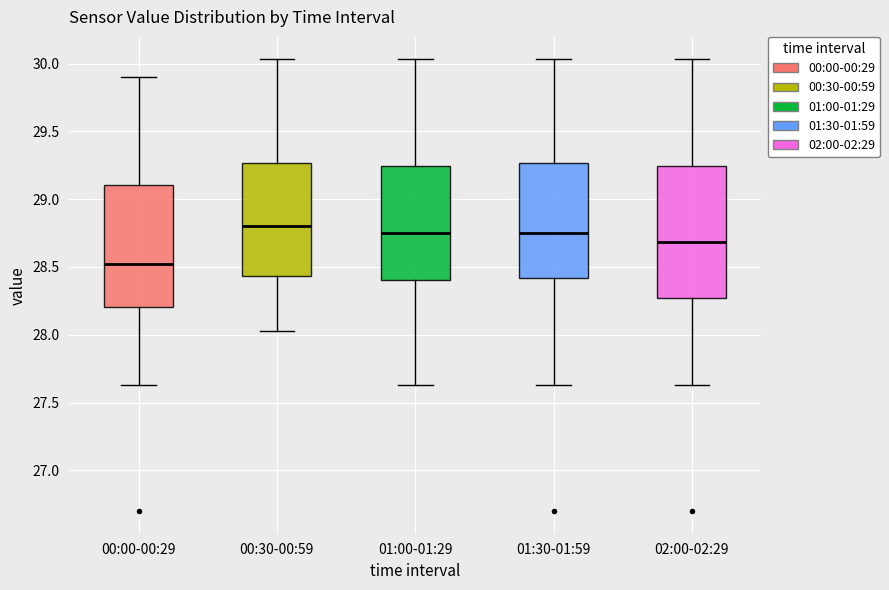

Reading left to right, read every box against the y-axis: the position of its median line, the range the box covers, and the ends of its whiskers. The values are not printed on the chart, so give them approximately, as read against the axis.

00:00-00:29: median 28.50, box 28.20 to 29.10, whiskers 27.65 to 29.90
00:30-00:59: median 28.80, box 28.45 to 29.25, whiskers 28.05 to 30.05
01:00-01:29: median 28.75, box 28.40 to 29.25, whiskers 27.65 to 30.05
01:30-01:59: median 28.75, box 28.40 to 29.25, whiskers 27.65 to 30.05
02:00-02:29: median 28.70, box 28.25 to 29.25, whiskers 27.65 to 30.05